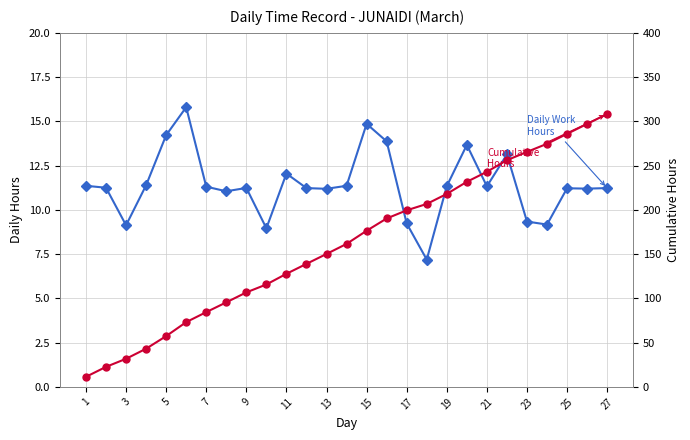

True or false: Cumulative Hours and Daily Work Hours cross at least once.

False